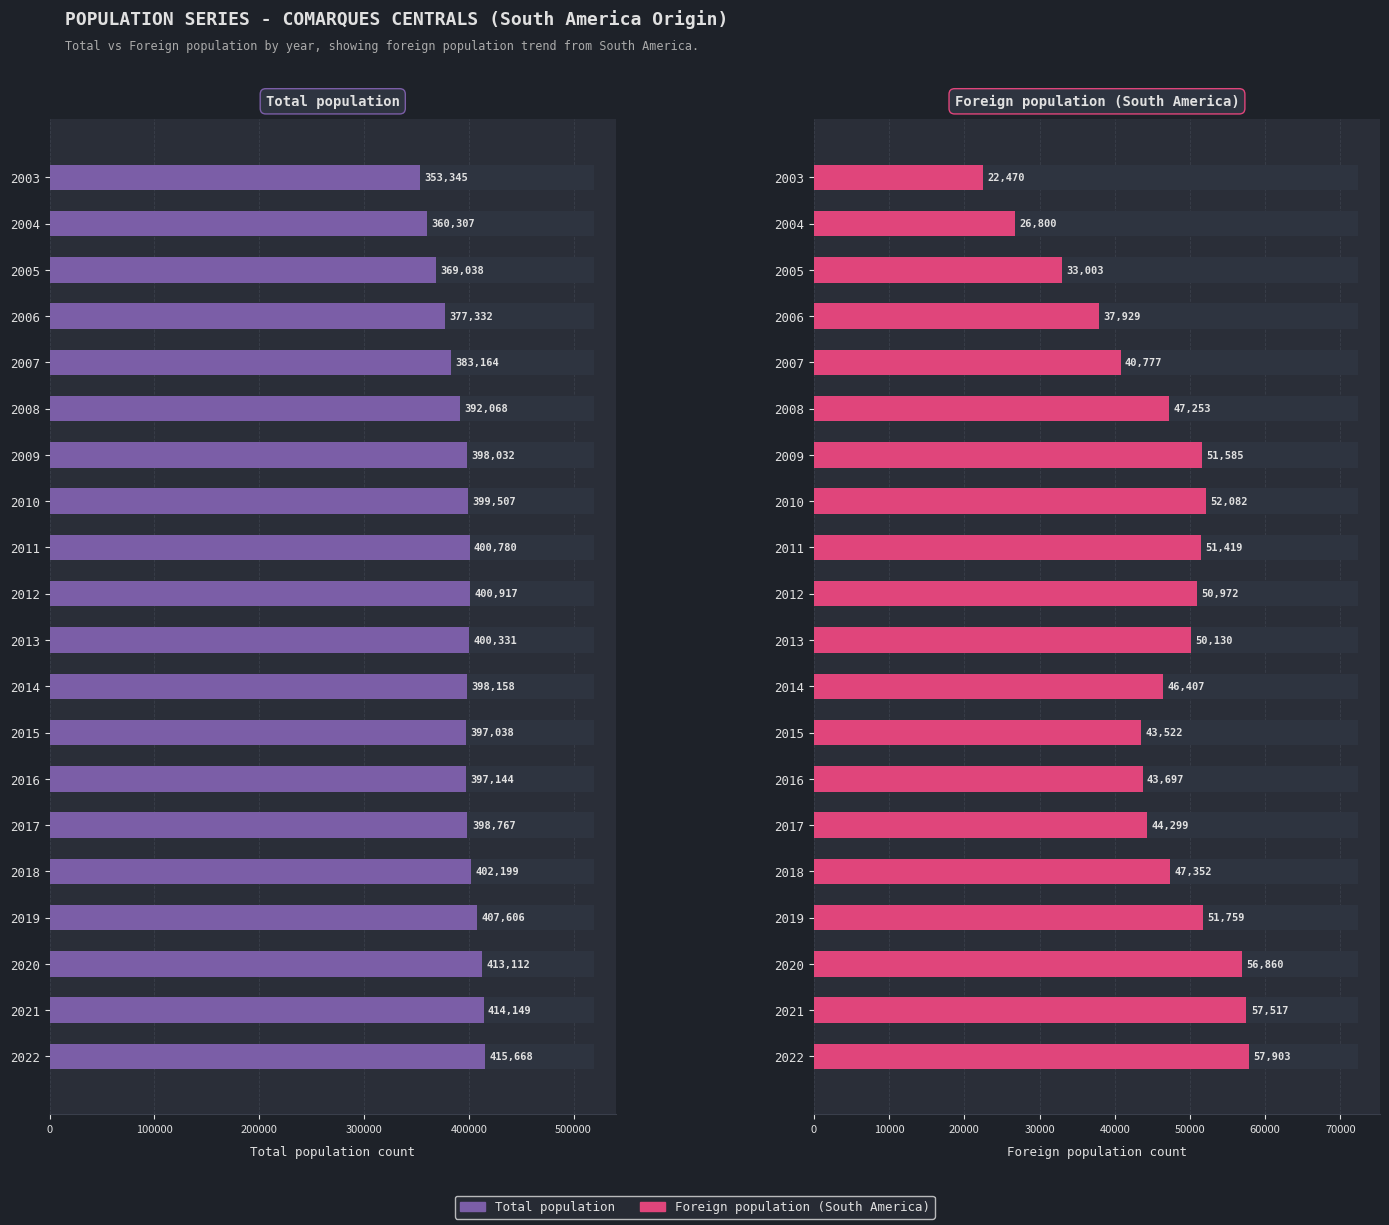

Count the number of categories in the chart.

20